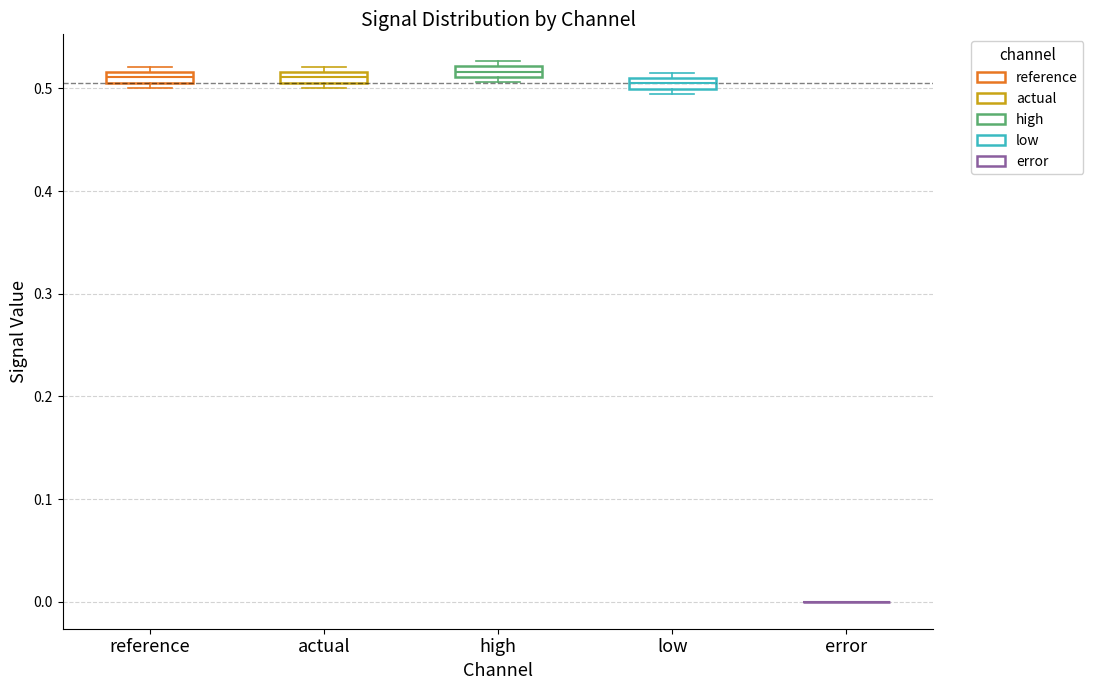

Where is the upper edge of the box for reference on the y-axis? The values are not printed on the chart, so give them approximately, as read against the axis.

0.52